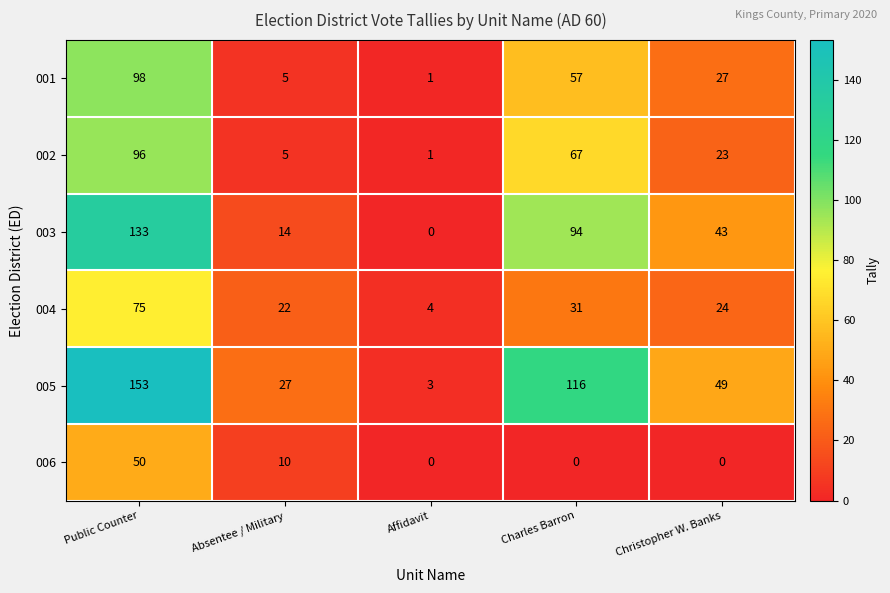

At how many categories does at least one series exceed 125?

1